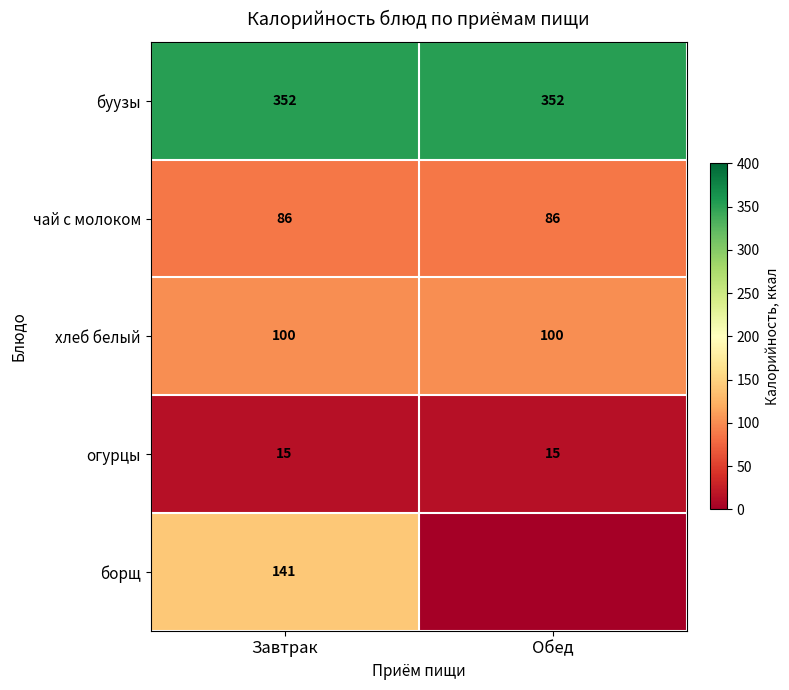

Which series has the largest range (max minus min)?

борщ